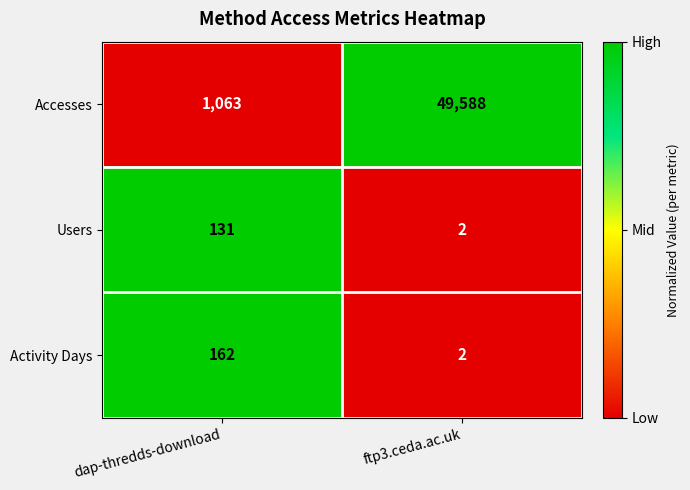

What is the approximate value of Accesses at dap-thredds-download, to the nearest 10?

1060